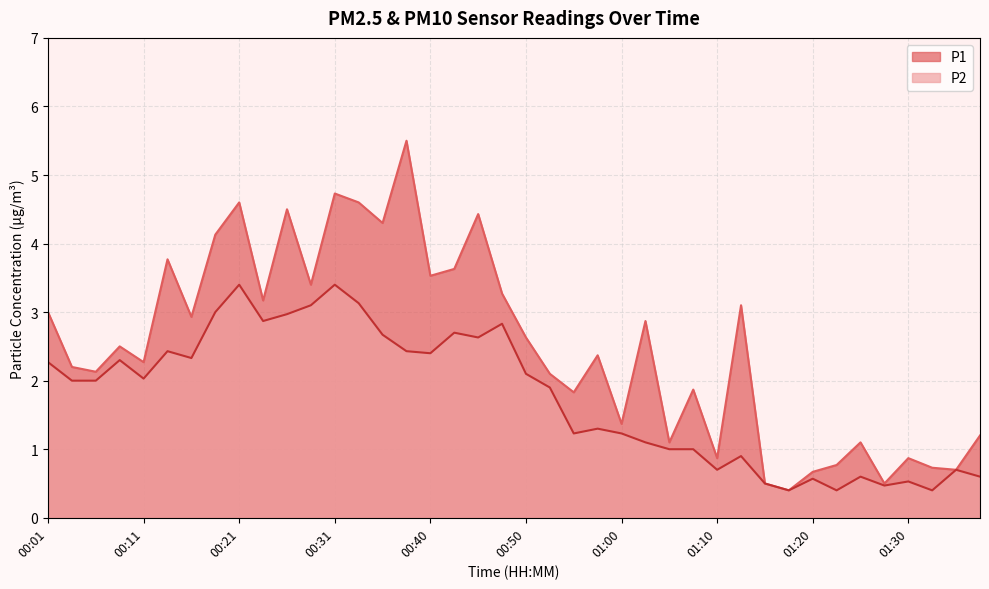

How many lines are shown in the chart?

2